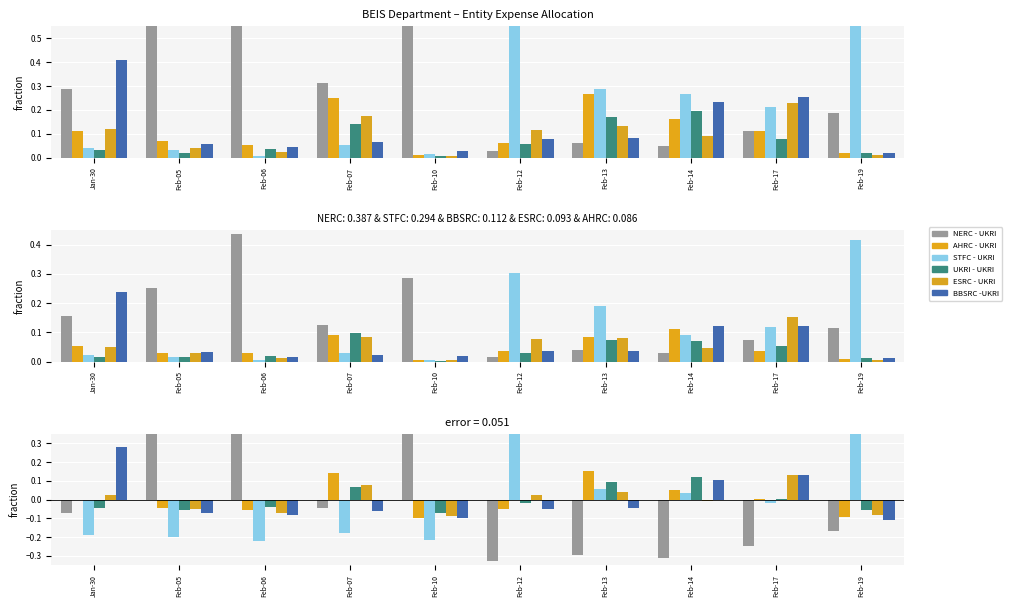

What is the difference between the maximum and minimum values in the BBSRC -UKRI series?

0.4